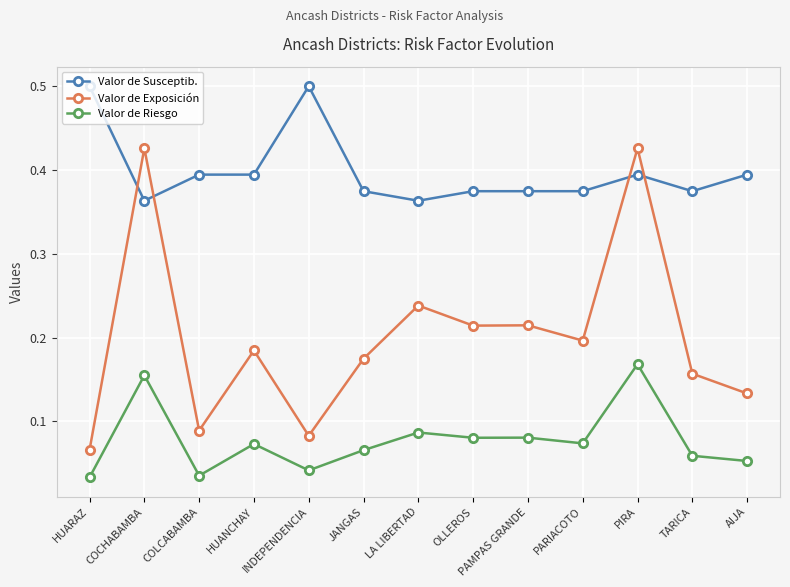

In Valor de Riesgo, how many points are higher than both neighbors (excluding endpoints)?

5